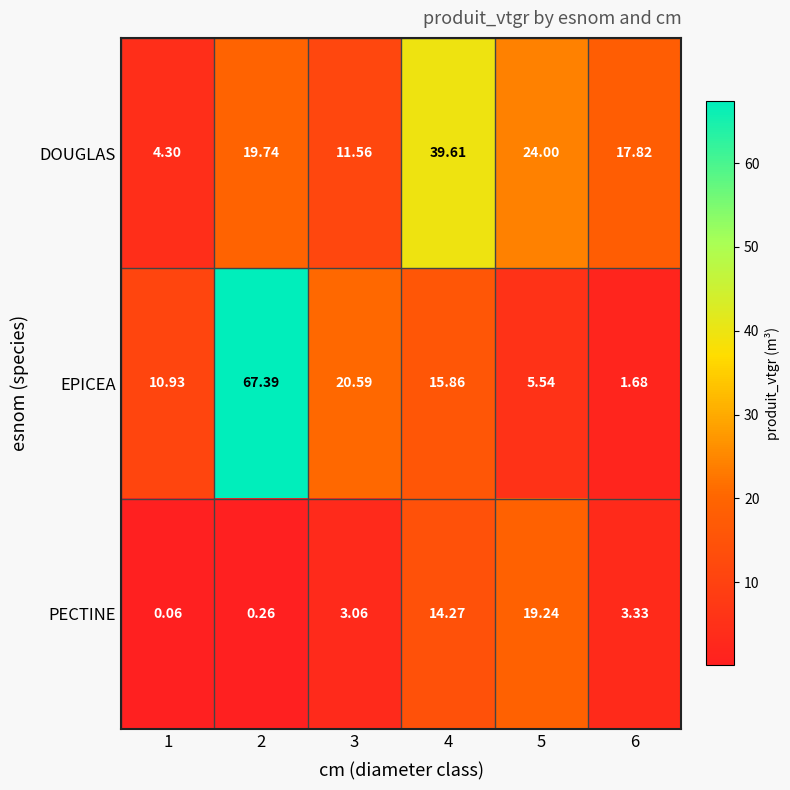

Rank the series by their maximum value, from highest to lowest.

EPICEA, DOUGLAS, PECTINE